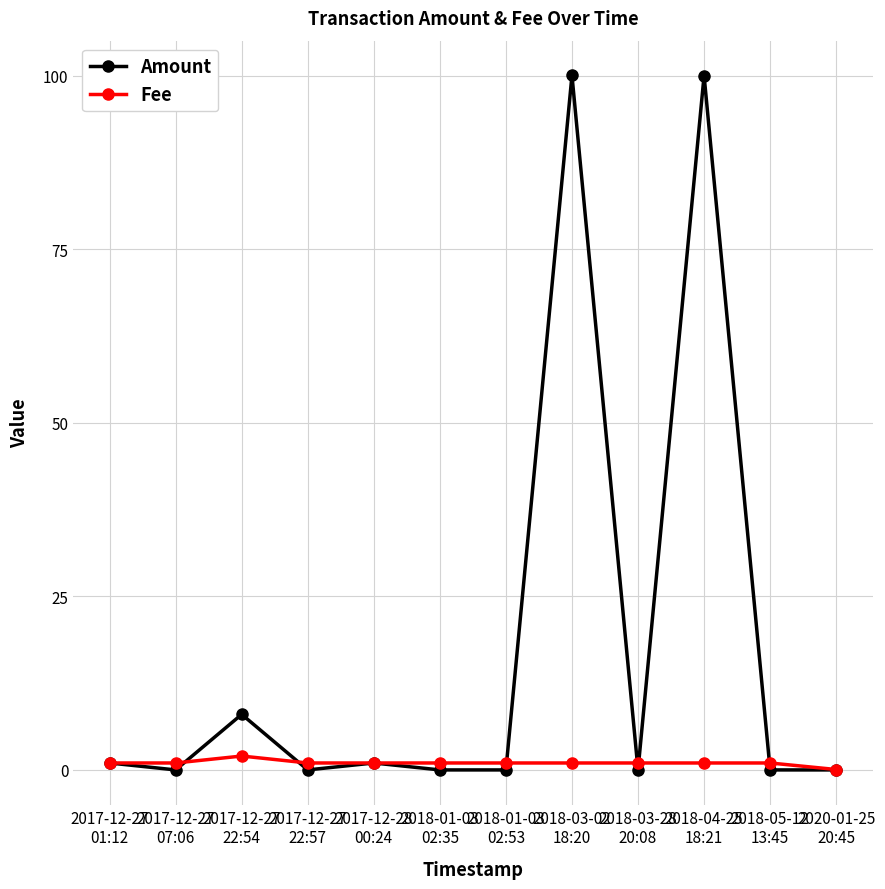

What is the total value across all series at 2017-12-28
00:24?

2.0